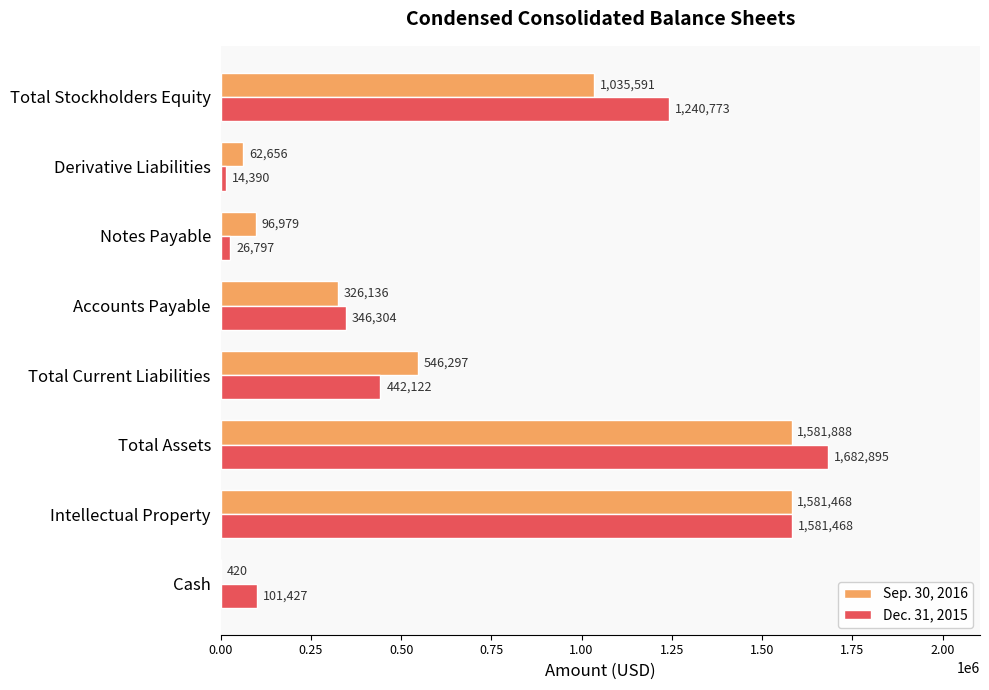

True or false: Sep. 30, 2016 has a value of 62656 at Derivative Liabilities.

True